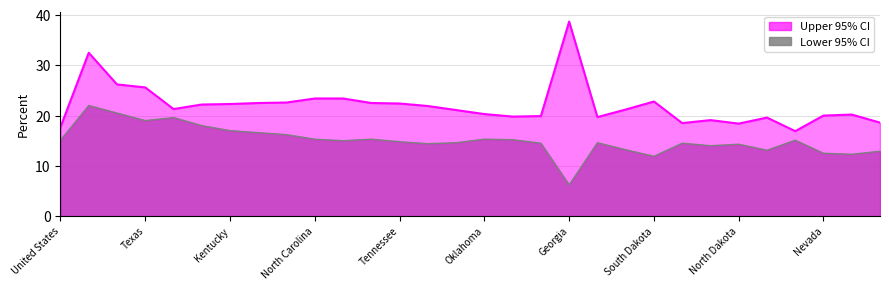

Does the chart have visible grid lines?

Yes